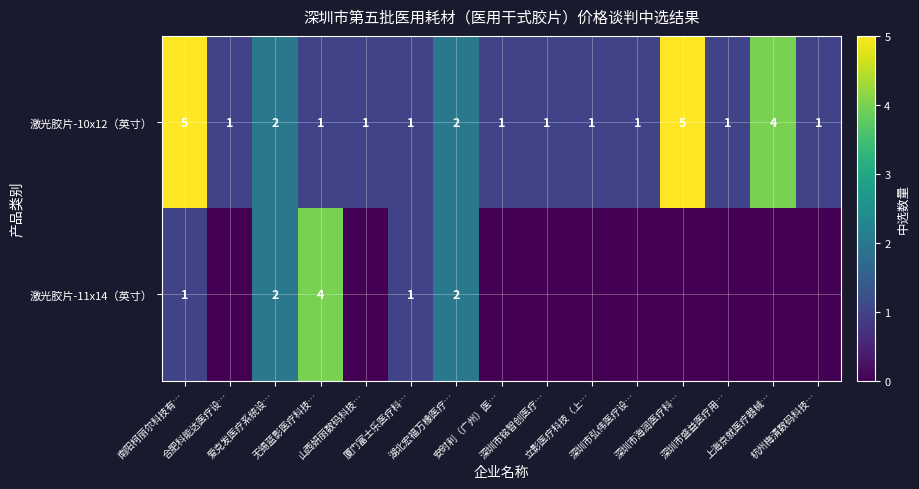

At how many categories does at least one series exceed 2?

4